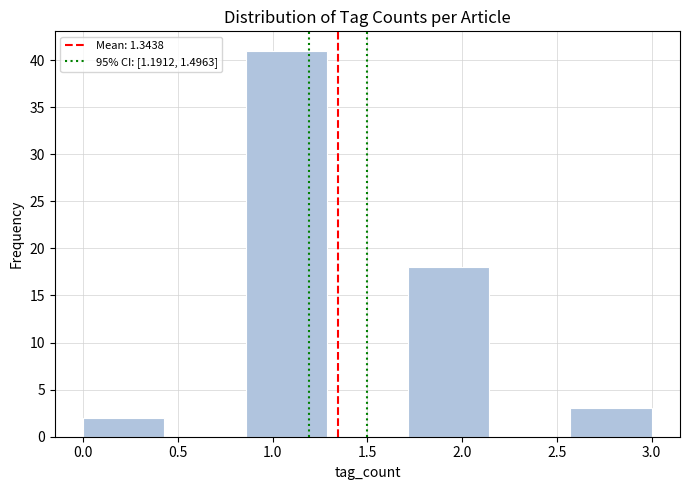

Reading left to right, transcribe this chart: for each bar, give the range it covers on the x-axis and its height. Neither the bar edges nor the heights are printed on the chart, so give them approximately, as read against the axes.

0.00 to 0.45: 2
0.45 to 0.85: 0
0.85 to 1.30: 41
1.30 to 1.70: 0
1.70 to 2.15: 18
2.15 to 2.55: 0
2.55 to 3.00: 3